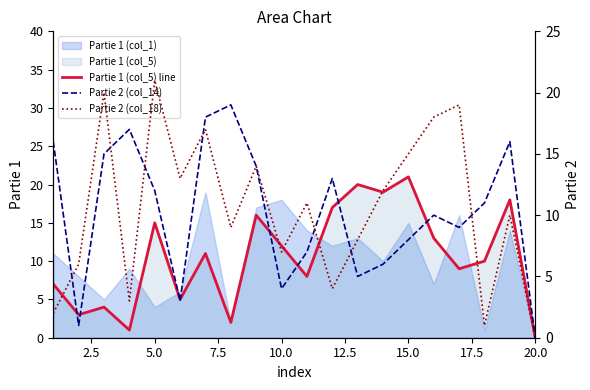

True or false: Partie 1 (col_1) has a value of 15 at 15.0.

True